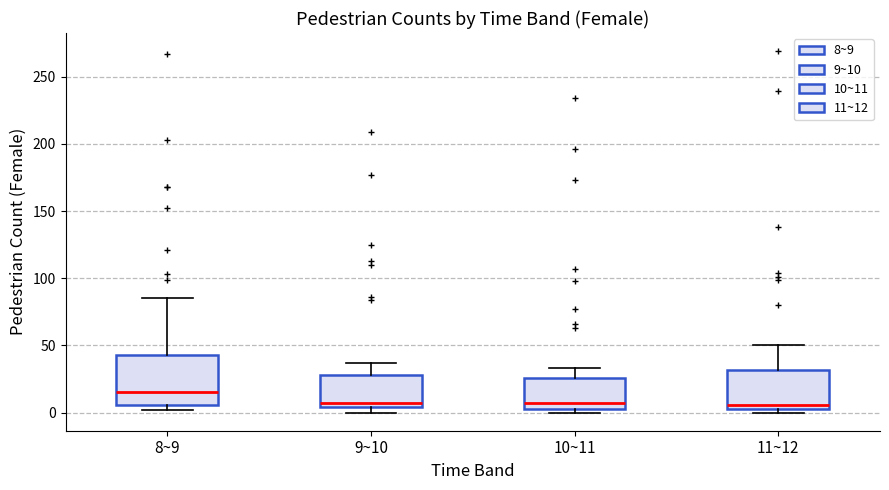

Which box is the tallest, from its lower edge to its upper edge?

8~9